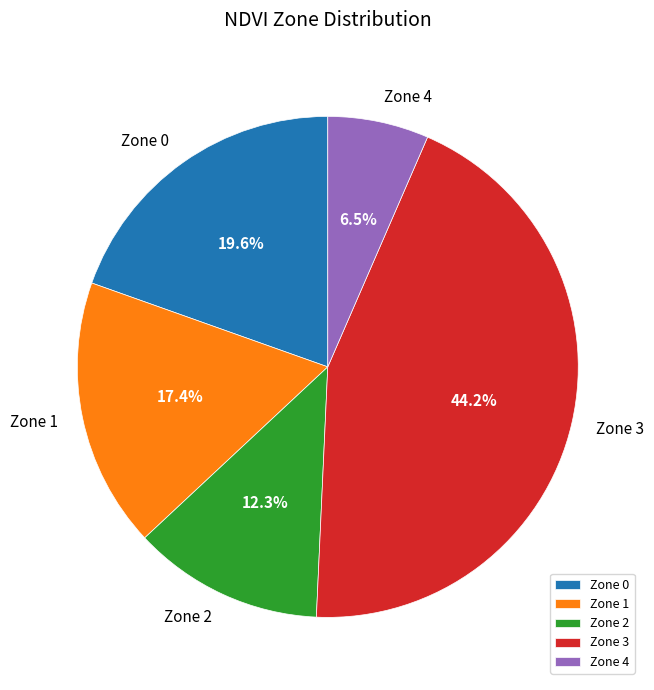

Rank the categories by value from lowest to highest.

Zone 4, Zone 2, Zone 1, Zone 0, Zone 3